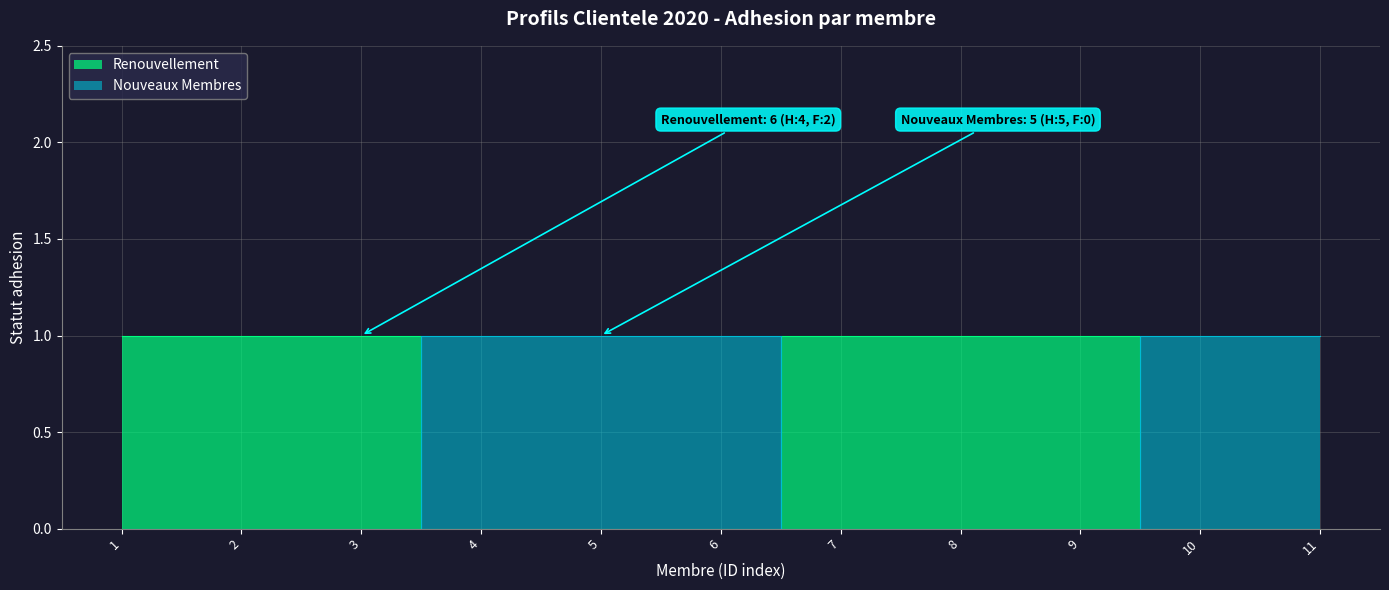

Reading left to right, list all the values displayed in this chart.

Renouvellement: 1	1	1	0	0	0	1	1	1	0	0
Nouveaux Membres: 0	0	0	1	1	1	0	0	0	1	1